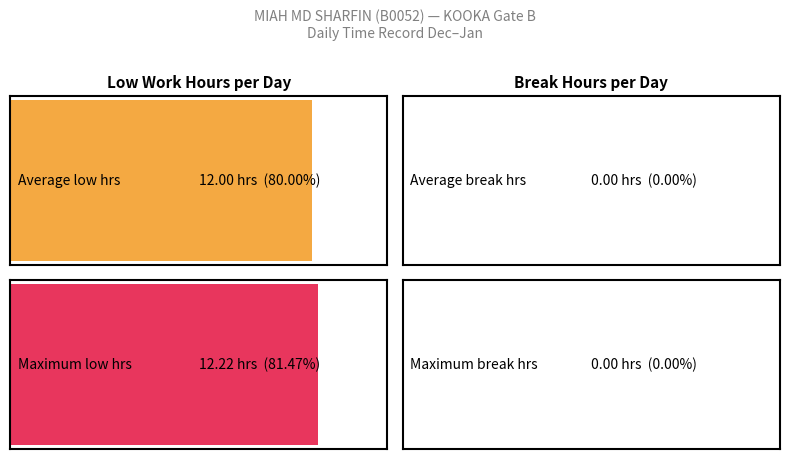

The value at 14 is 6.3. True or false?

False